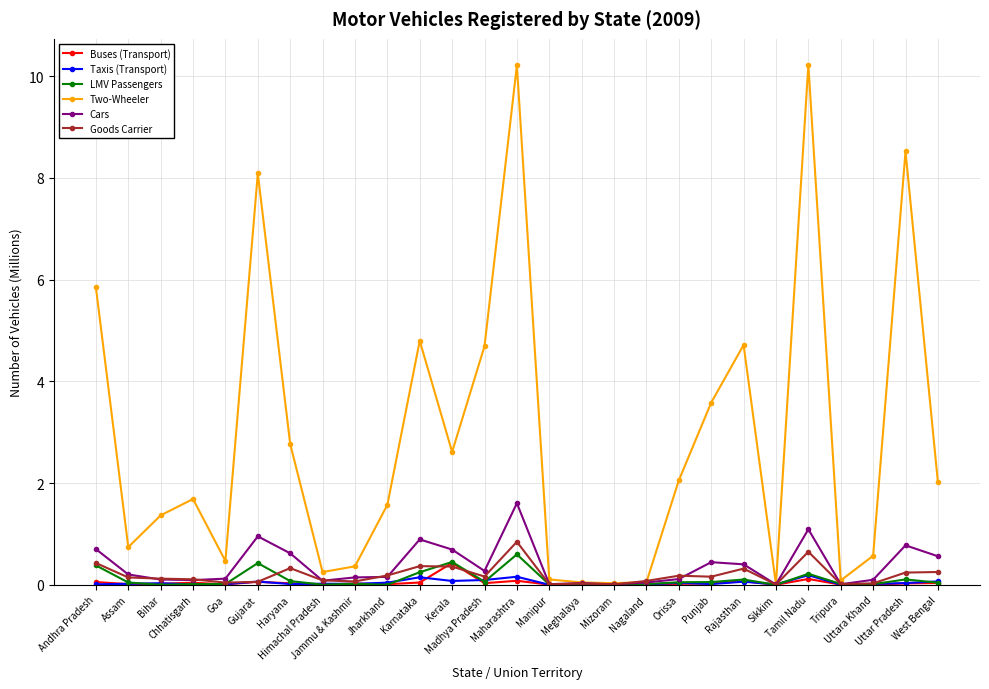

Count the number of categories in the chart.

27